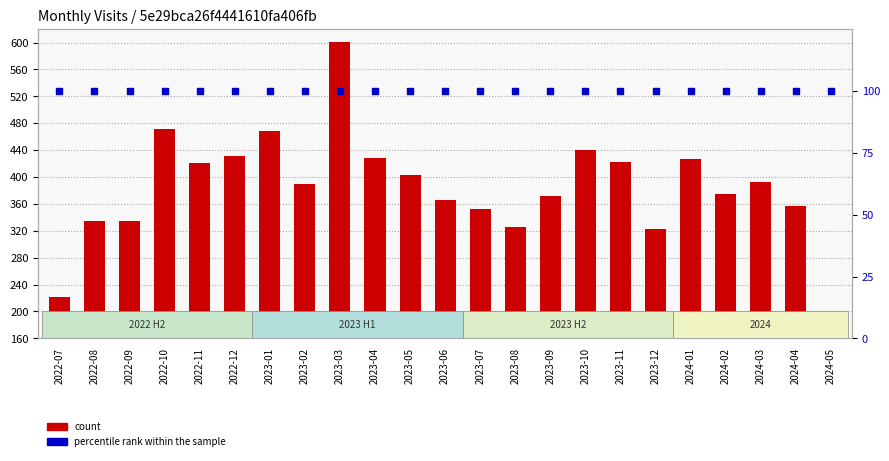

What is the total value across all series at 2022-08?

435